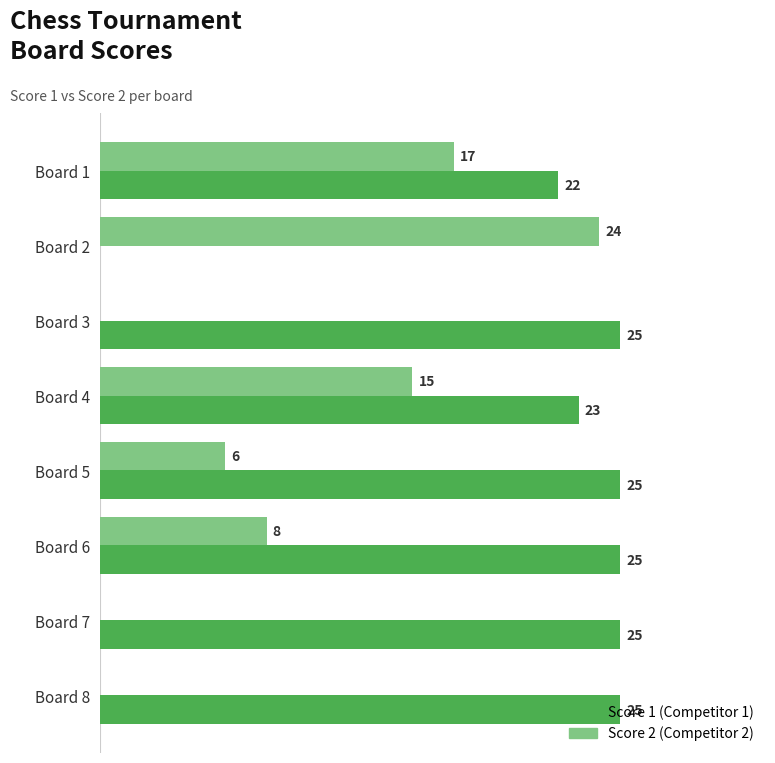

At which category is the sum across all series the highest?

Board 1